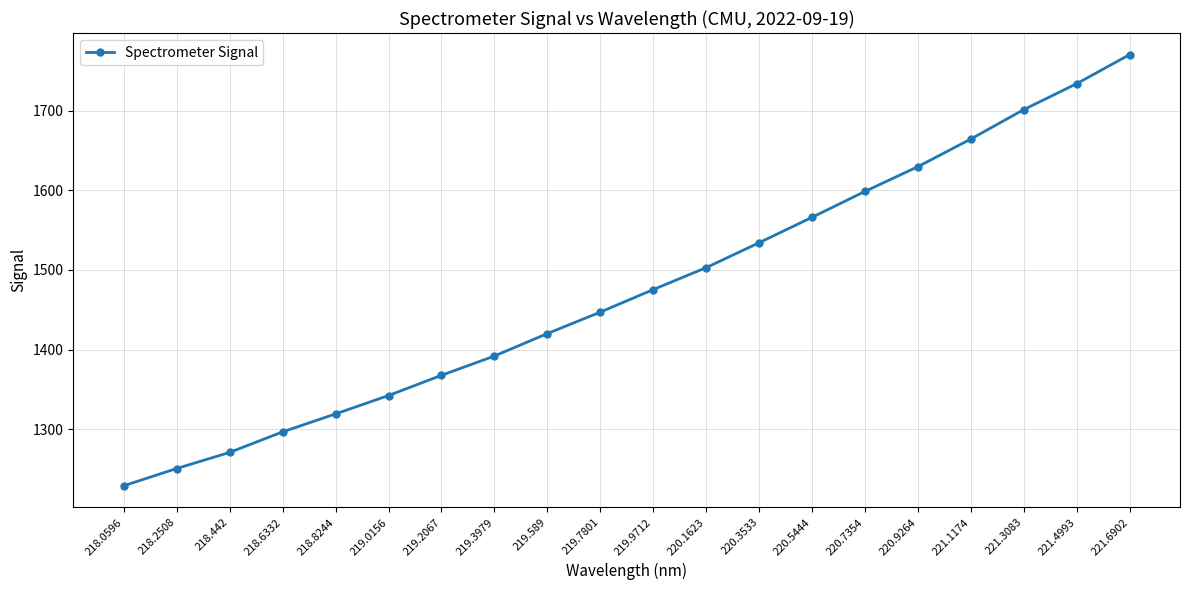

Between 220.3533 and 220.5444, which is larger?

220.5444